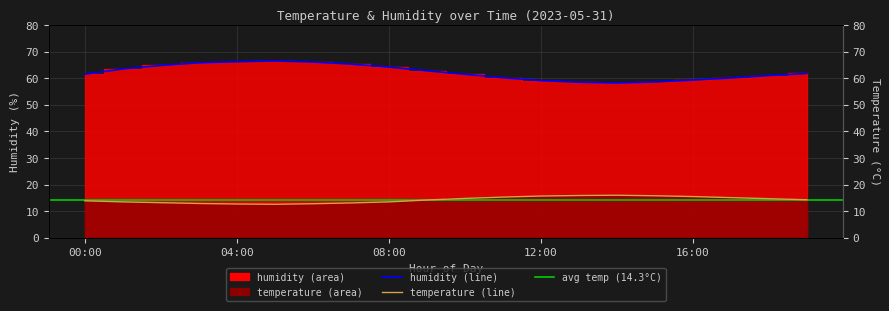

True or false: temperature and humidity intersect in this chart.

False